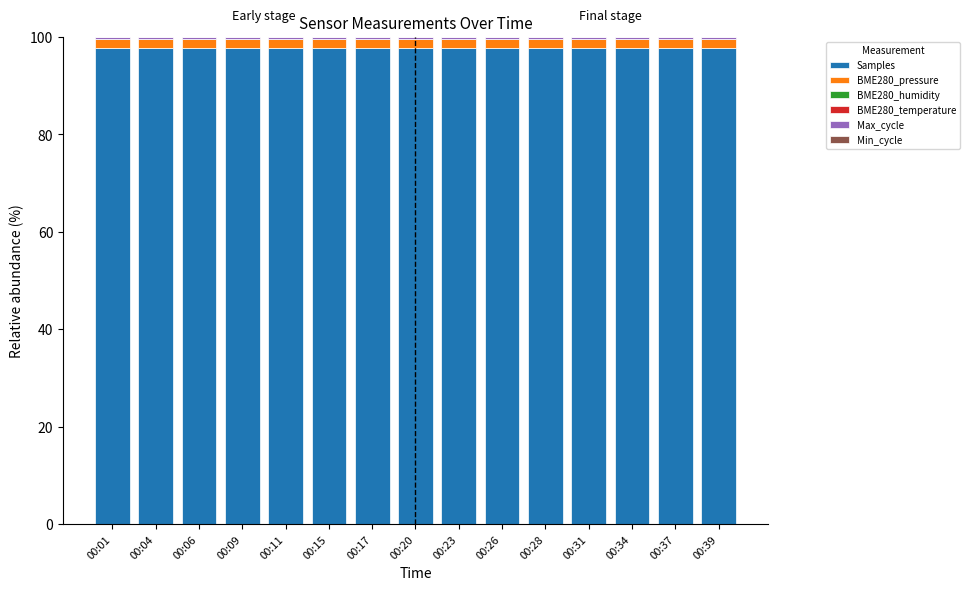

Count the number of categories in the chart.

15